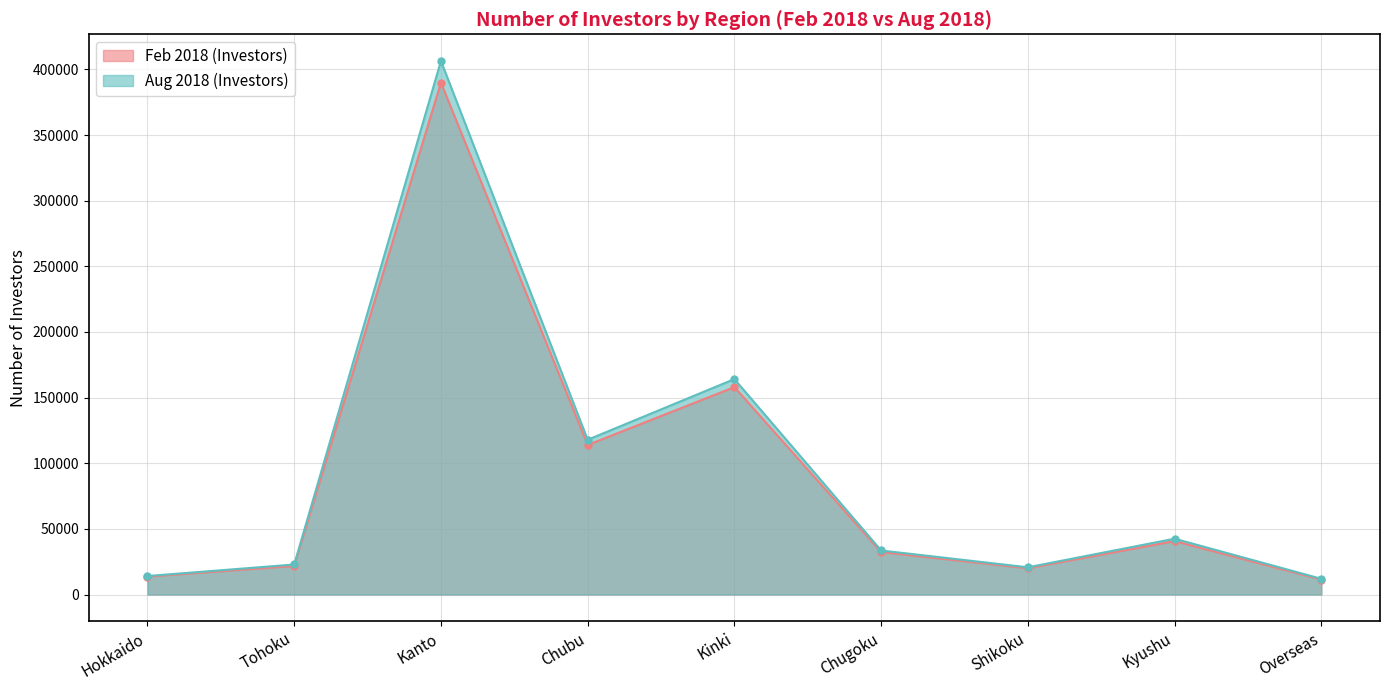

At Hokkaido, list the series in order from smallest to largest.

Feb 2018 (Investors), Aug 2018 (Investors)